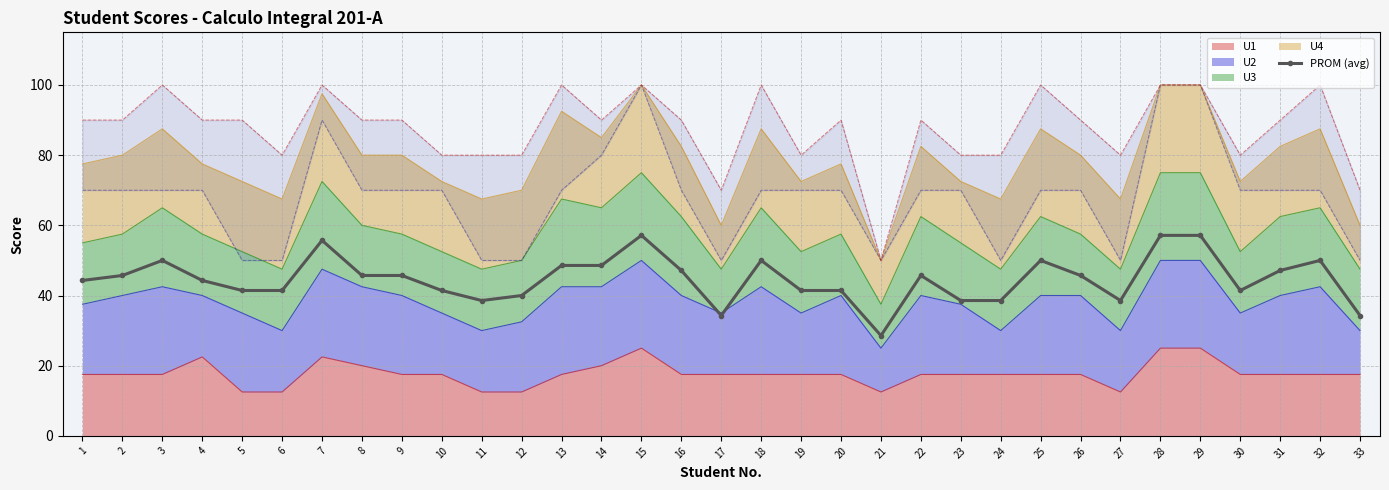

What is the change in value from 18 to 20?

-8.6